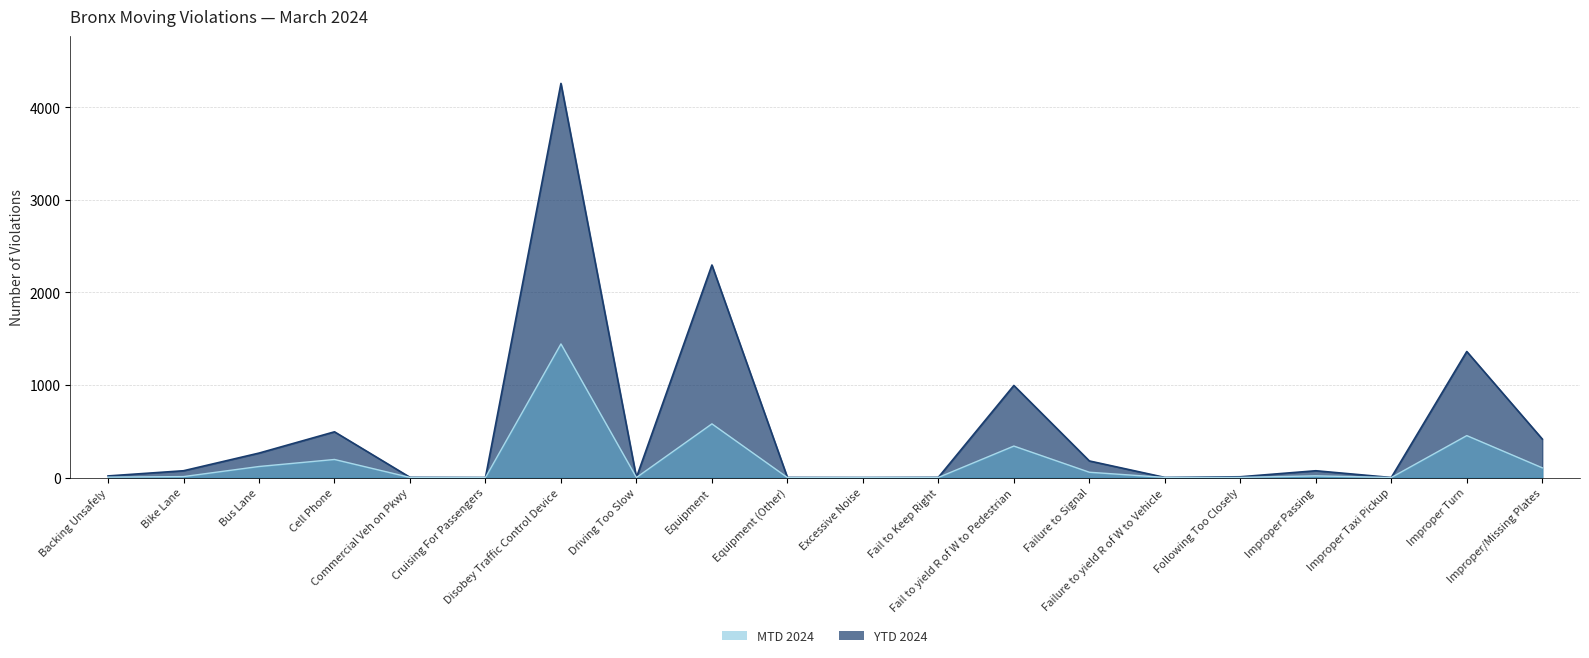

What is the label of the 9th point from the left?

Equipment